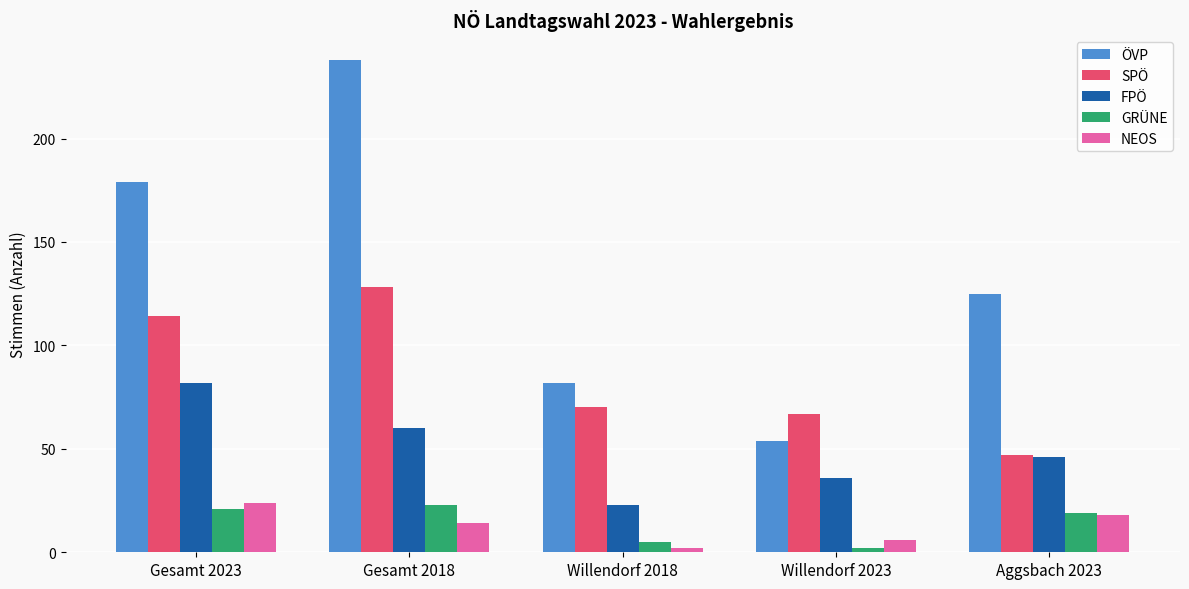

List the labels in order of FPÖ value, largest first.

Gesamt 2023, Gesamt 2018, Aggsbach 2023, Willendorf 2023, Willendorf 2018